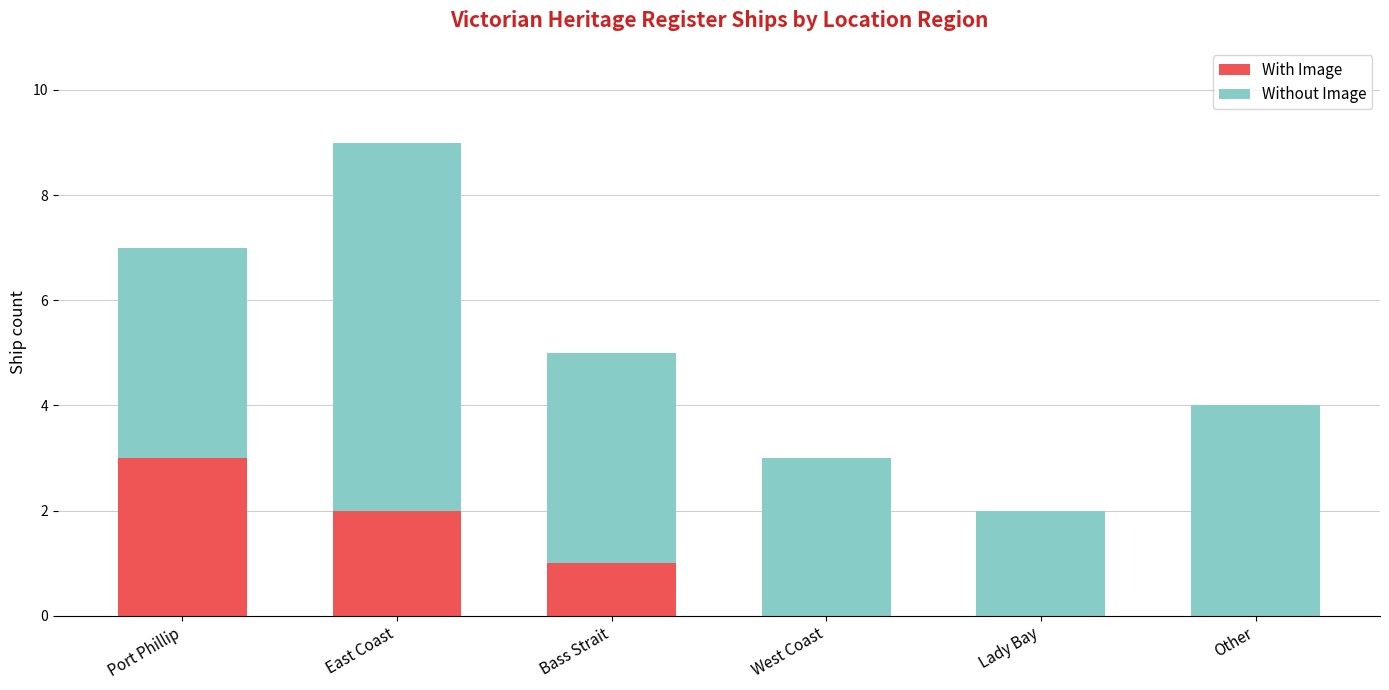

Is it true that With Image equals 0 at Lady Bay?

True